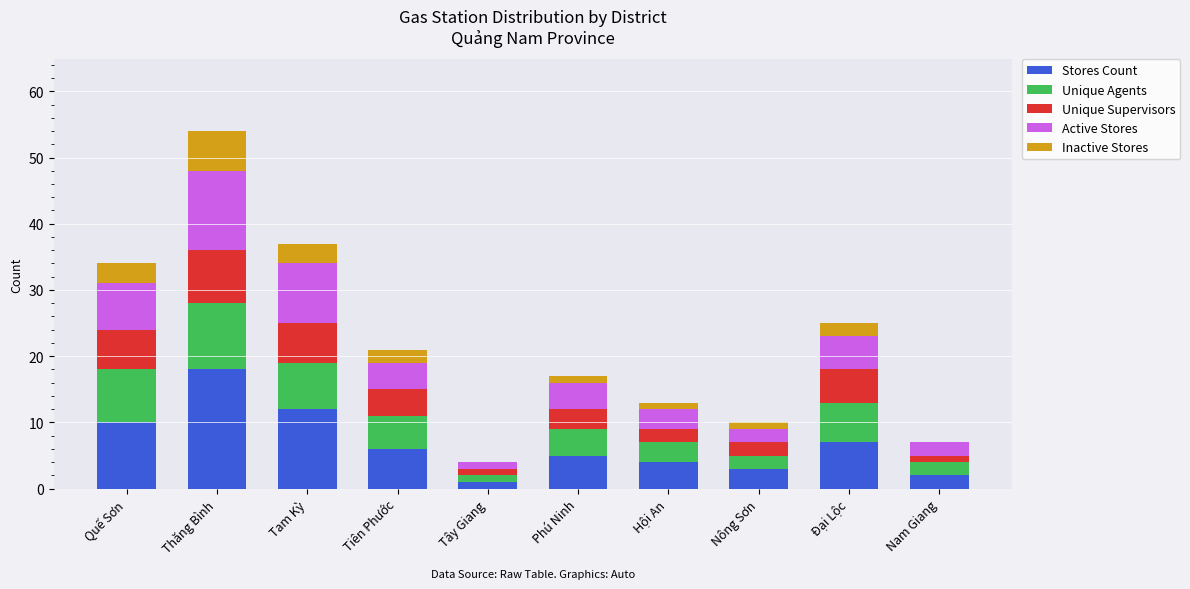

At which category is the sum across all series the highest?

Thăng Bình